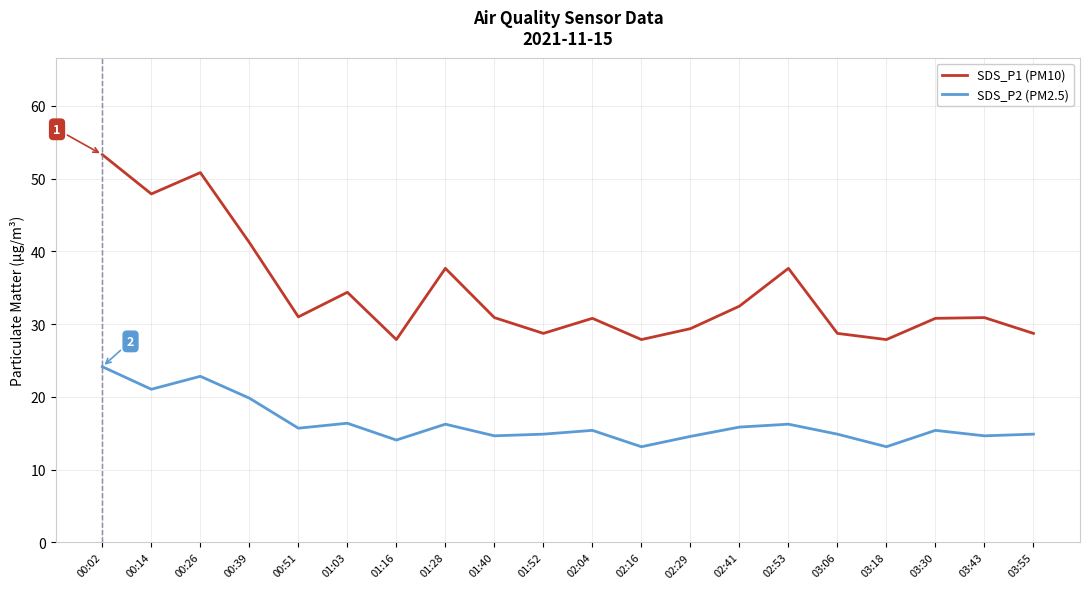

What position from the left is 02:04?

11